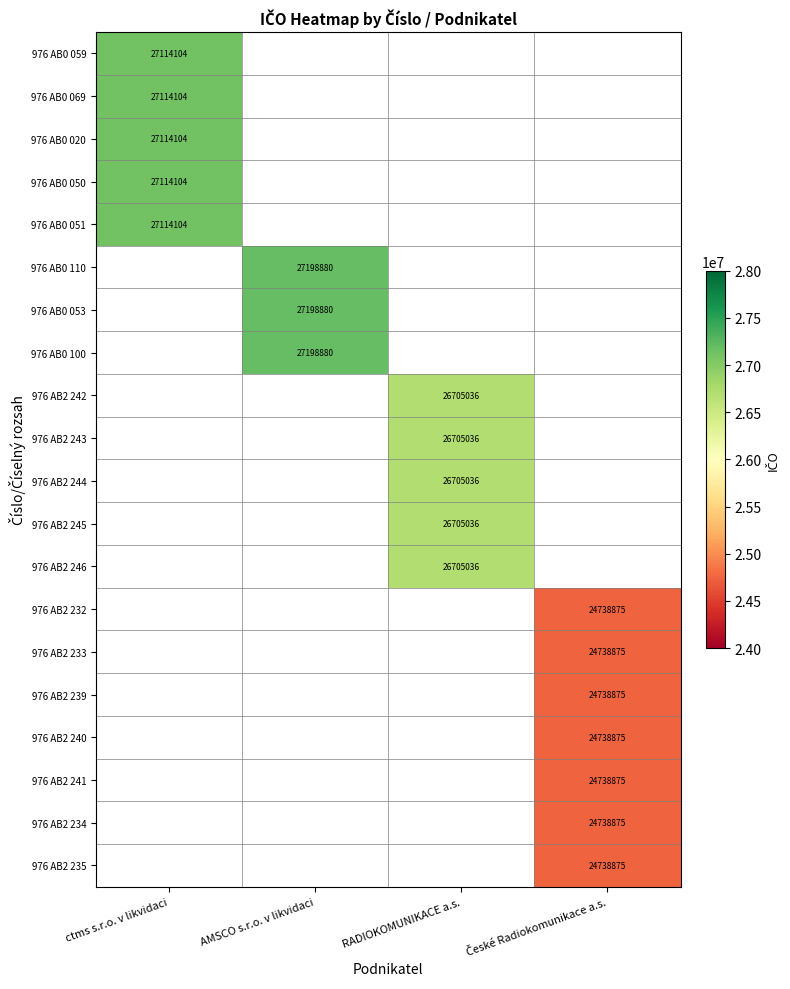

Count the number of data series in this chart.

20